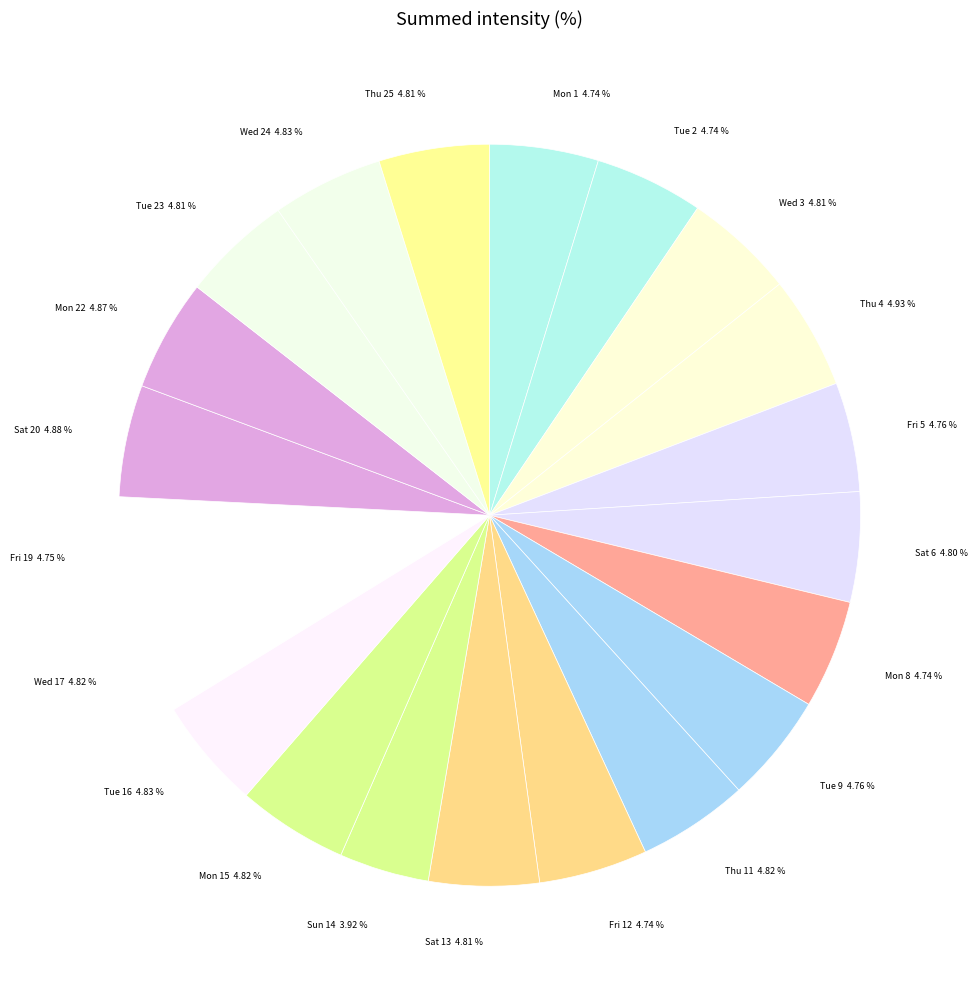

How many slices are in this pie chart?

21